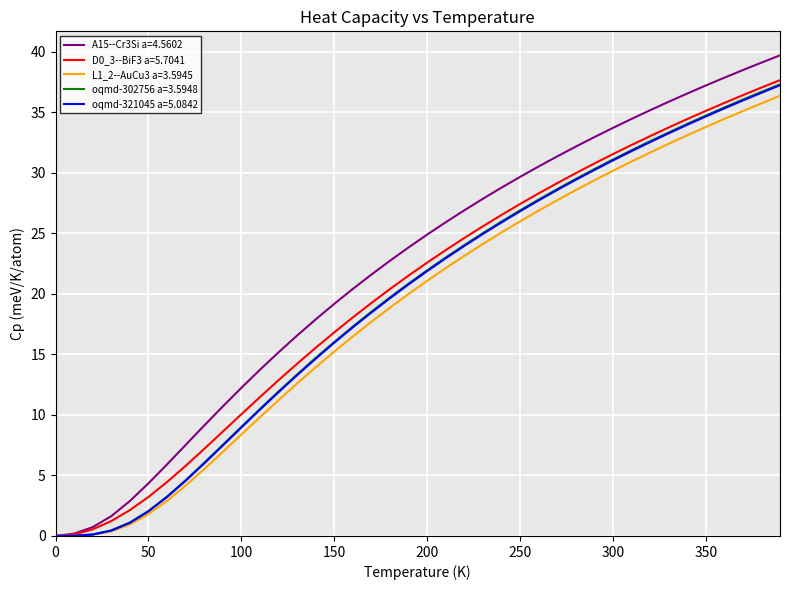

Which series has the widest spread of values?

A15--Cr3Si a=4.5602